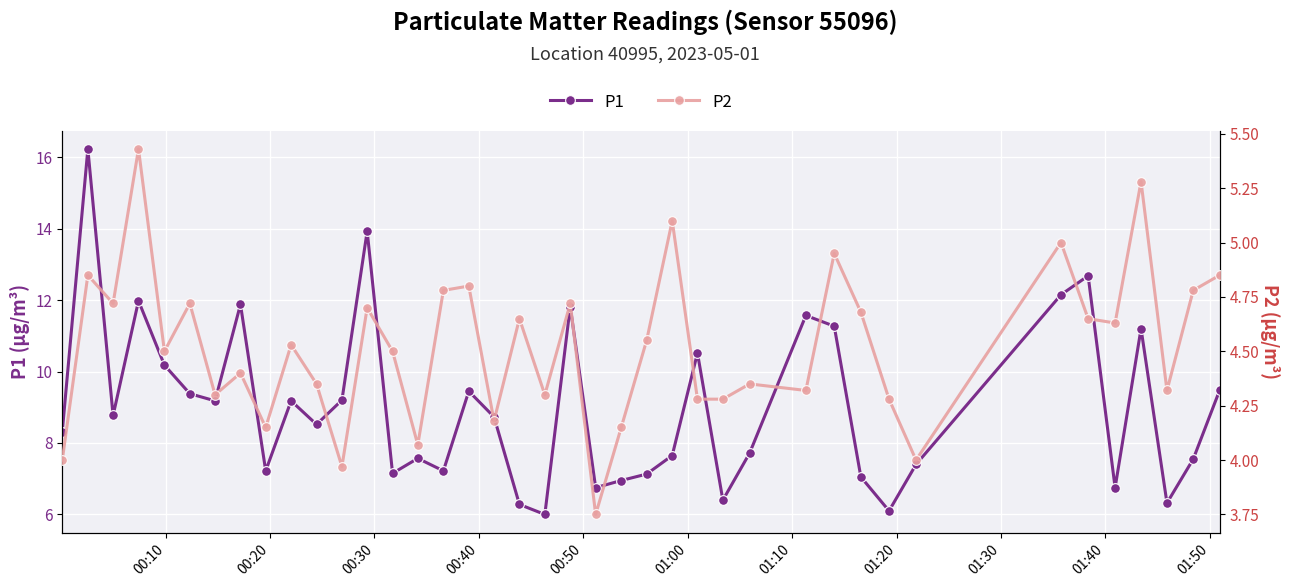

True or false: P1 has more than 0 interior local peaks.

True